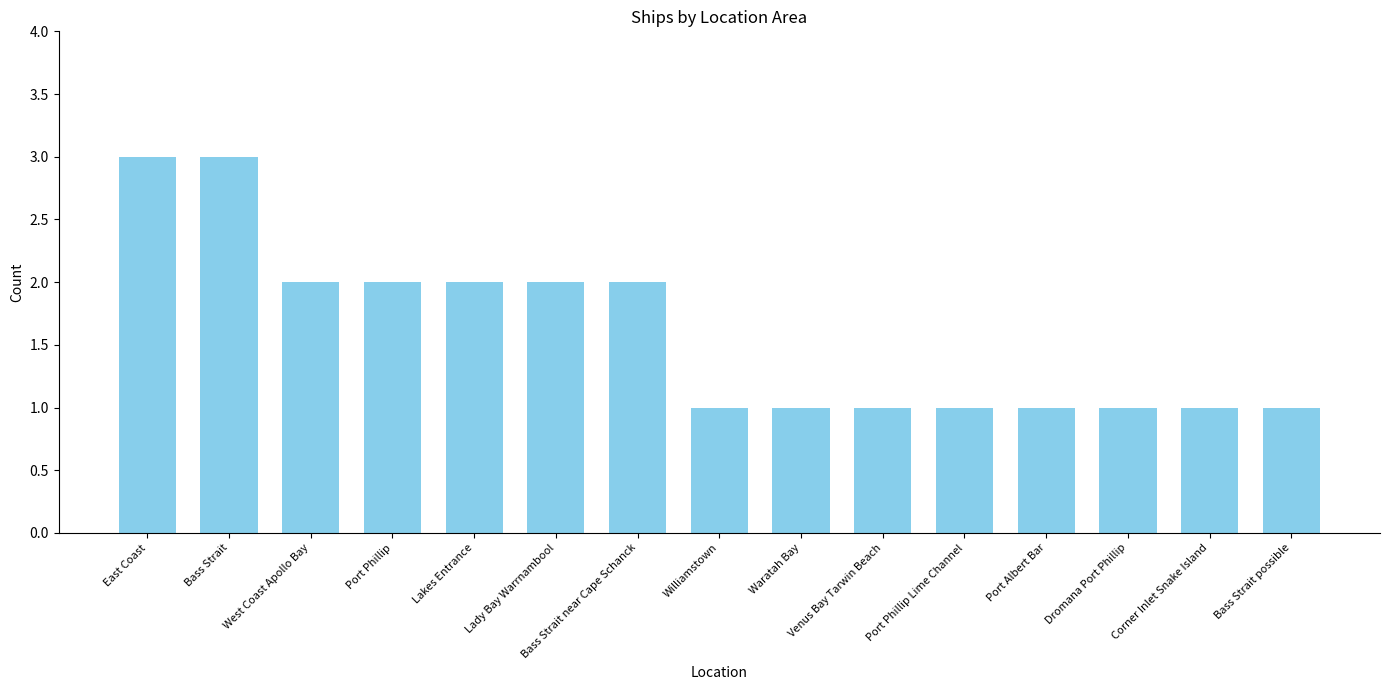

What is the difference between the second highest and second lowest values?

2